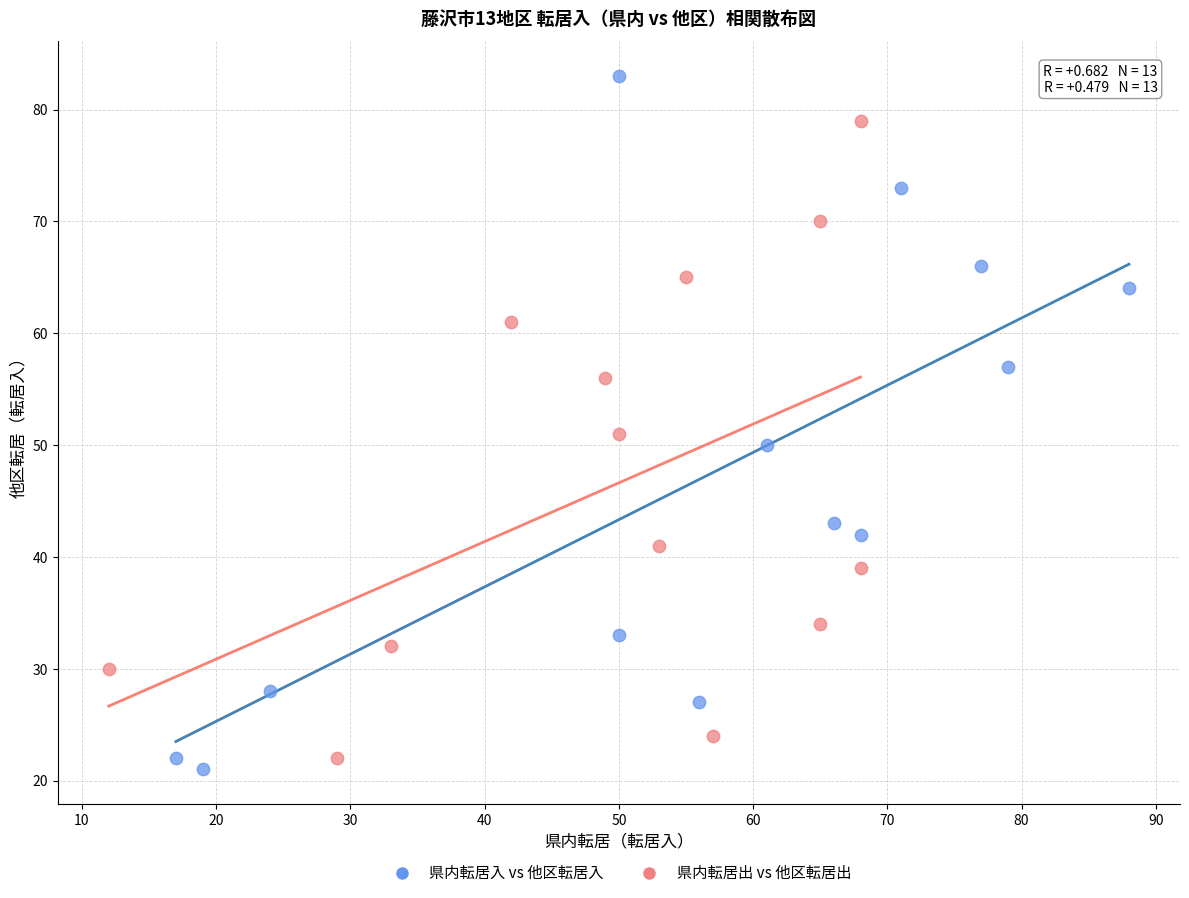

Which series has the largest Y range (max minus min)?

県内転居入 vs 他区転居入